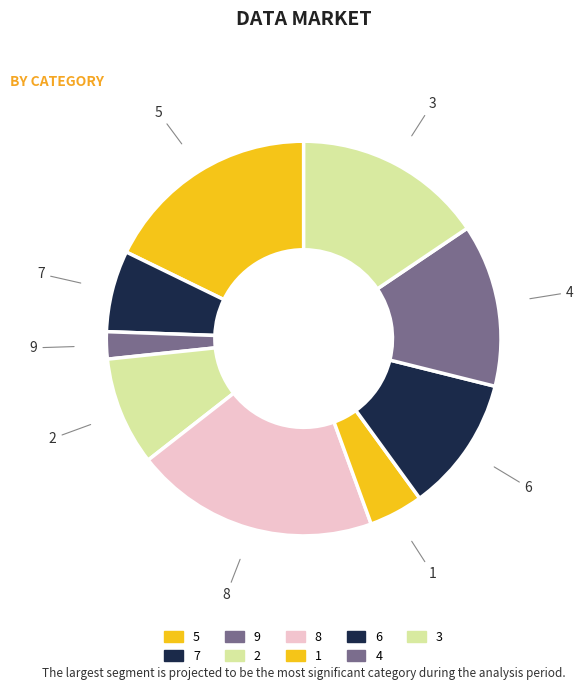

How many slices are in this pie chart?

9